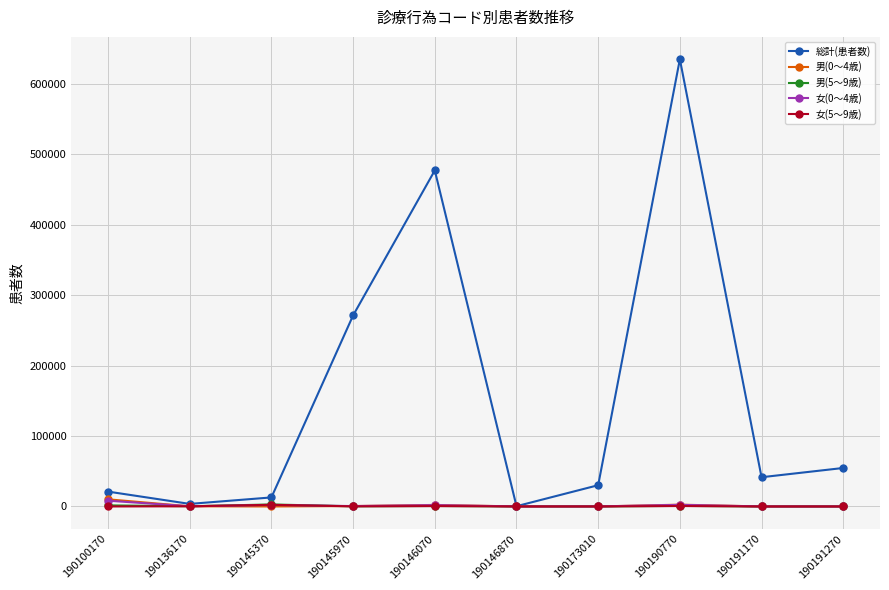

Which series has the widest spread of values?

総計(患者数)